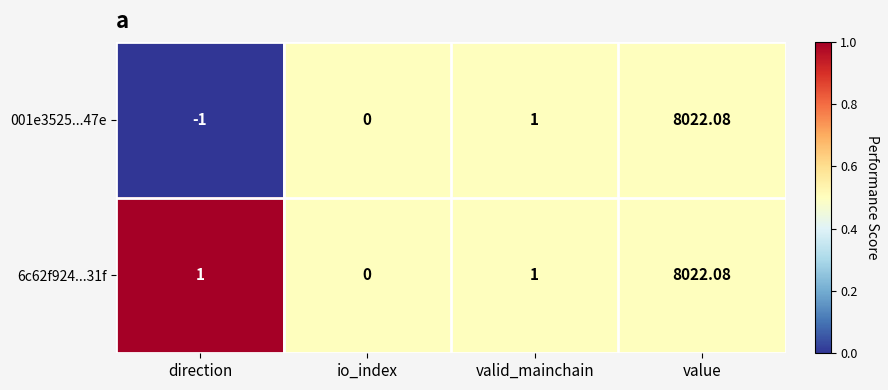

At which category does the chart reach its peak across all series?

value